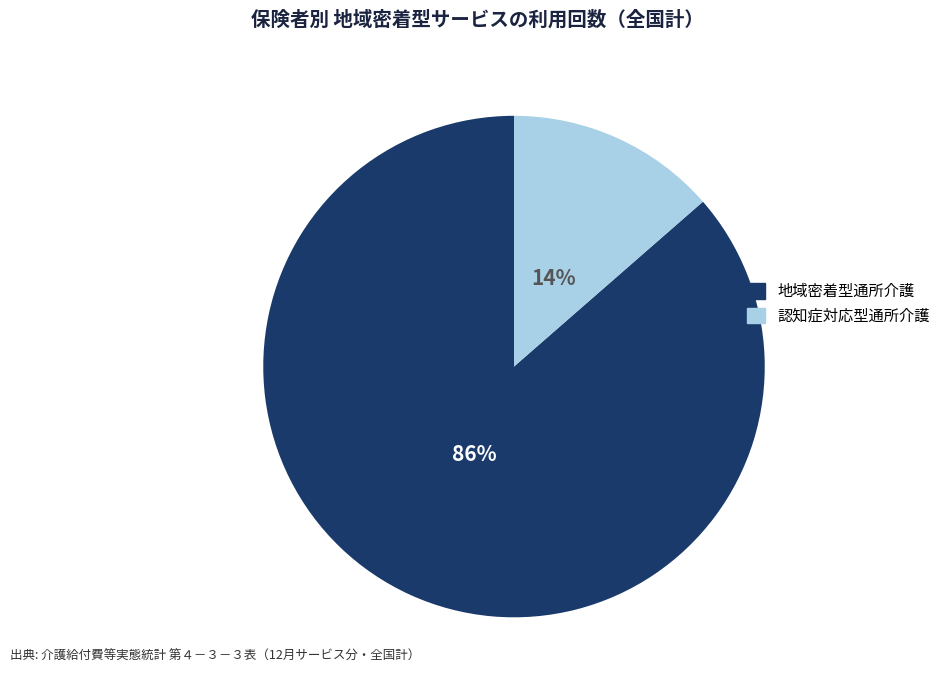

To the nearest percent, what is the average slice percentage?

50%